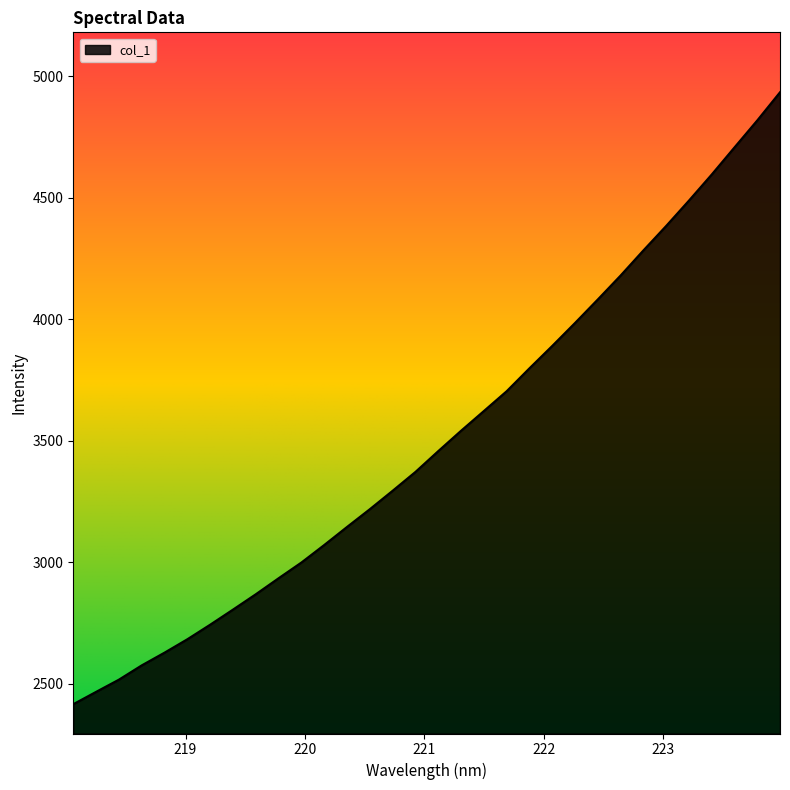

What is the sum of all values?

112198.7